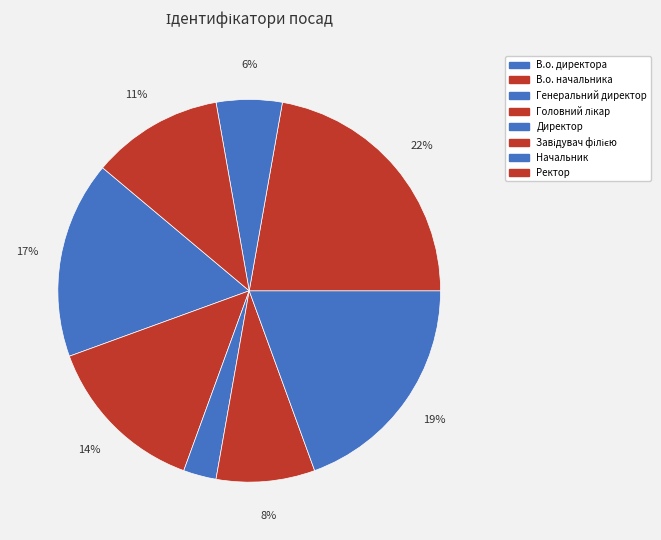

How many slices are in this pie chart?

8